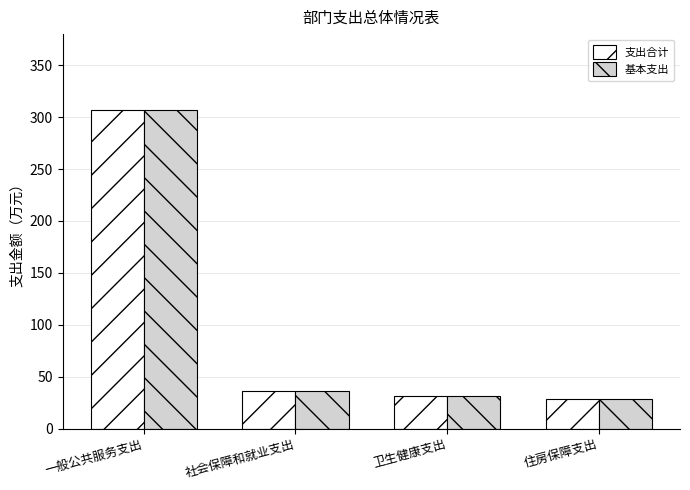

At how many categories does at least one series exceed 68?

1